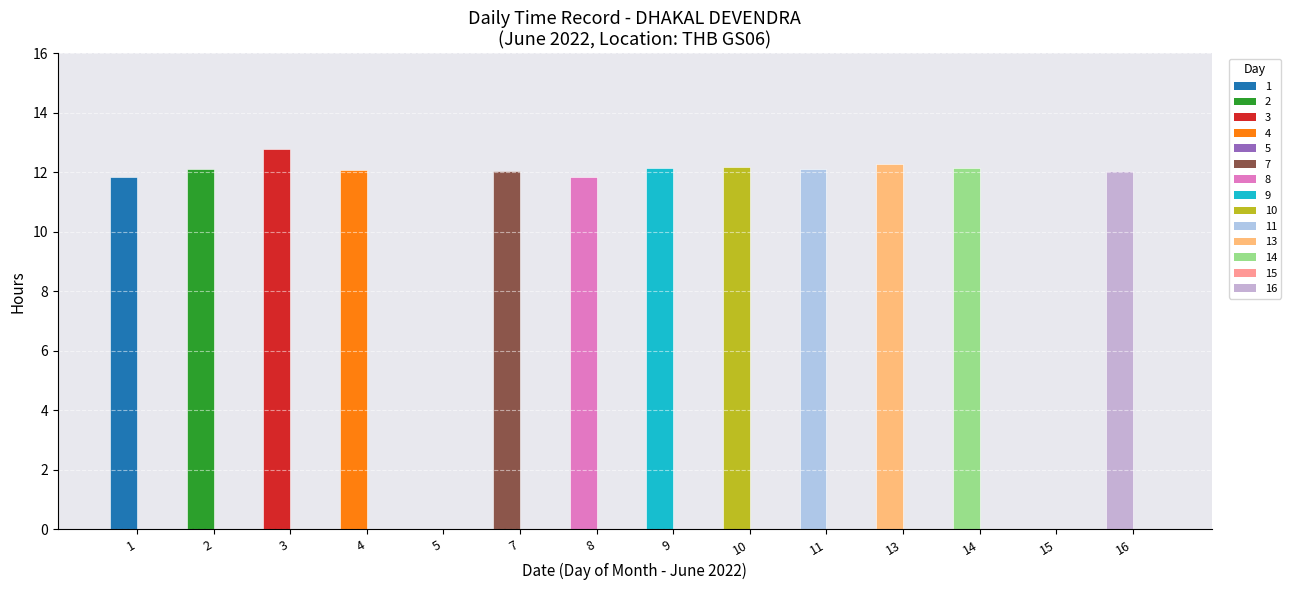

The Day 2 series shows -0.0 at 14. True or false?

False